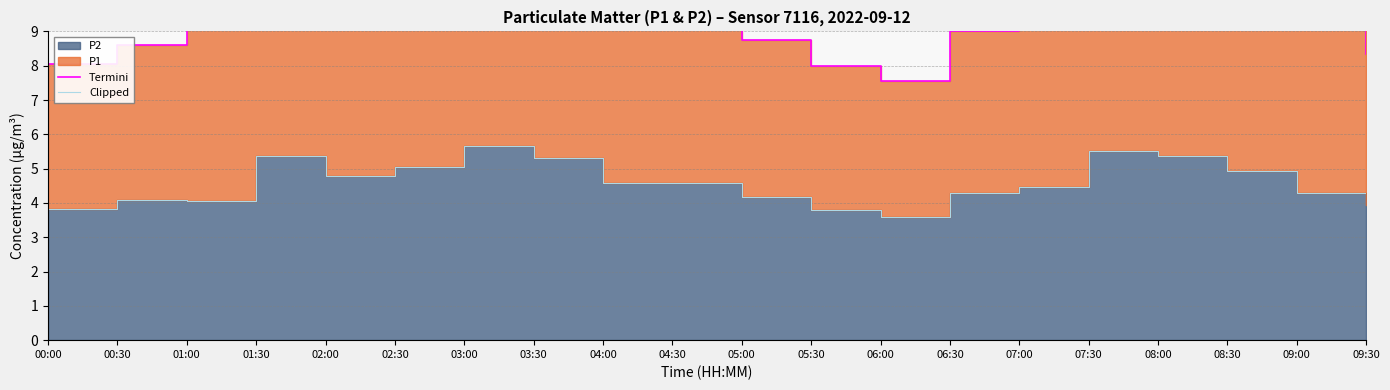

What position from the right is 08:30?

3